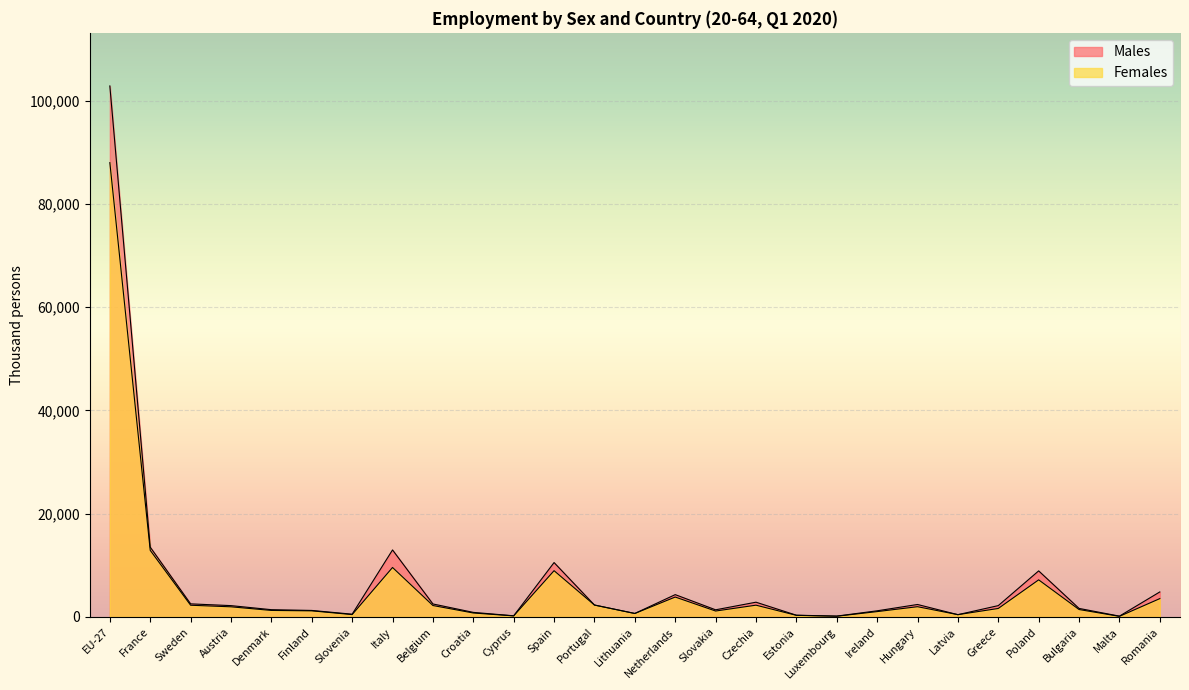

True or false: Males and Females intersect in this chart.

True